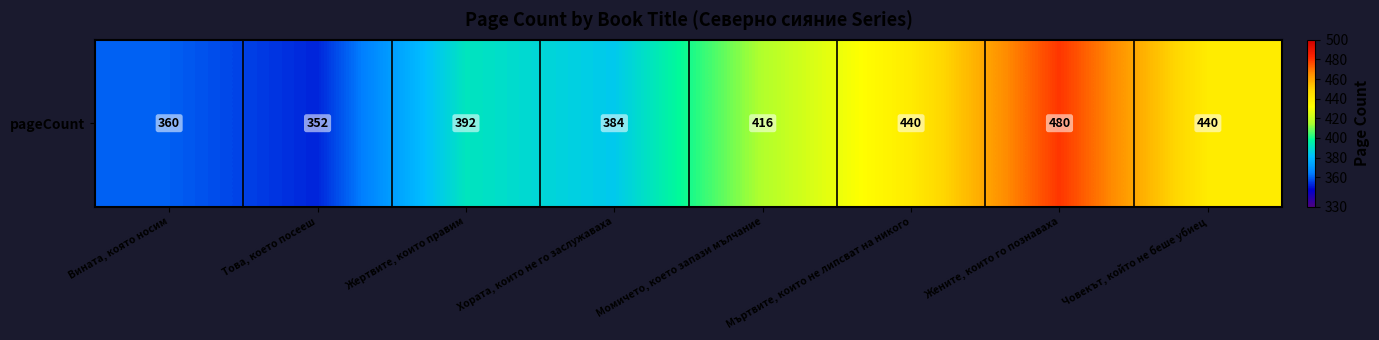

Approximately how many times larger is the value at Хората, които не го заслужаваха compared to Това, което посееш?

1.1